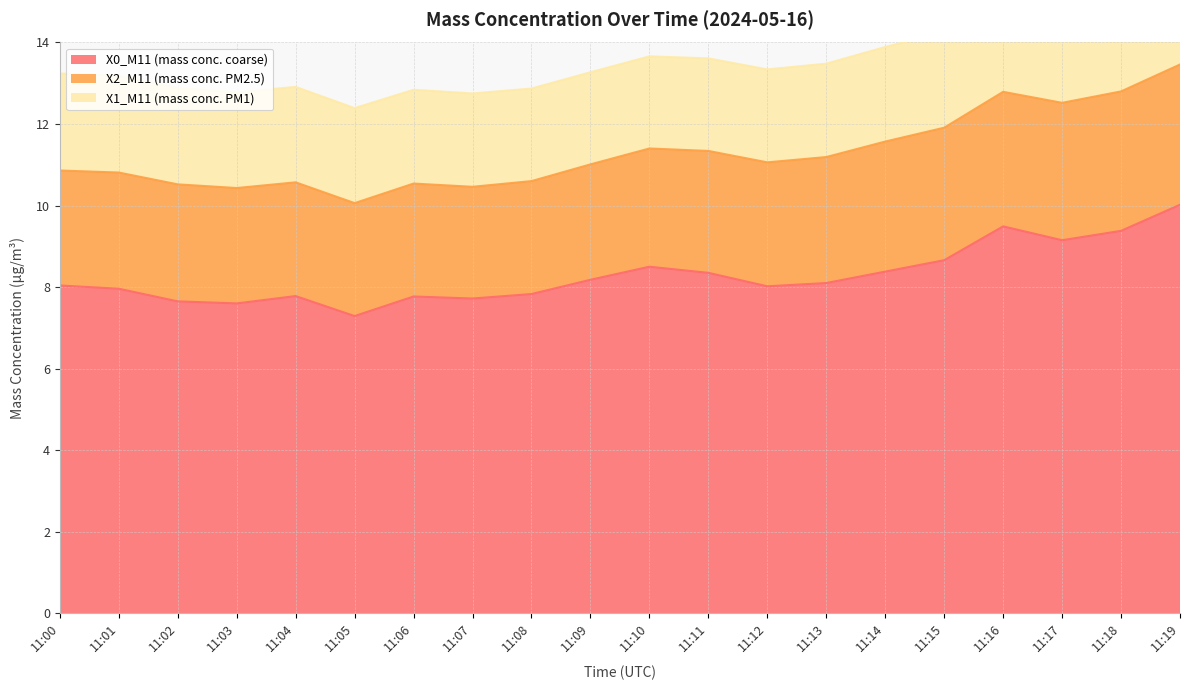

How many lines are shown in the chart?

3